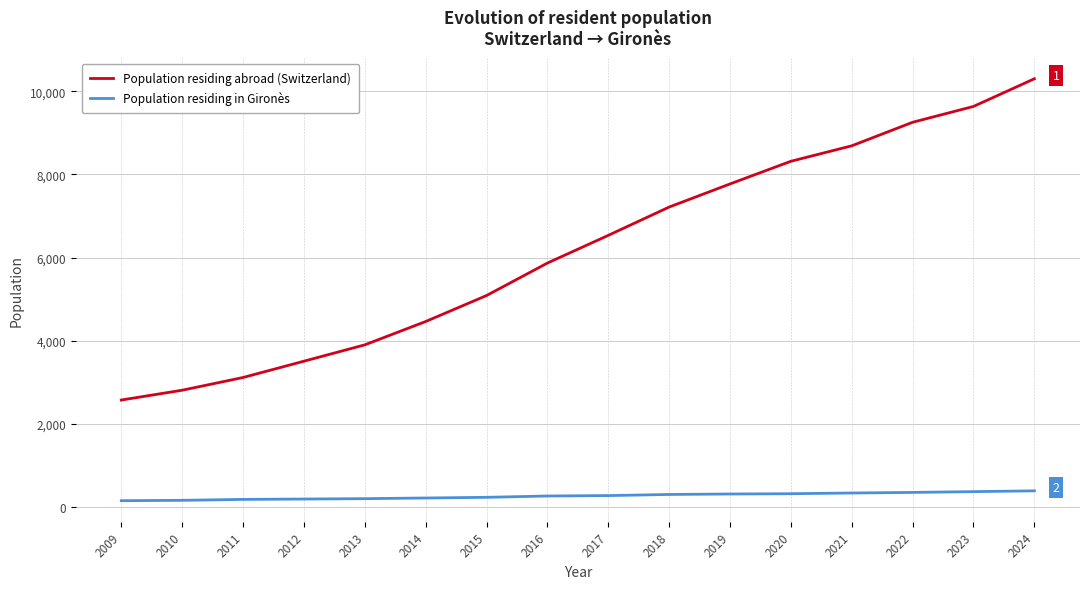

What is the highest value of the Population residing abroad (Switzerland) series?

10300